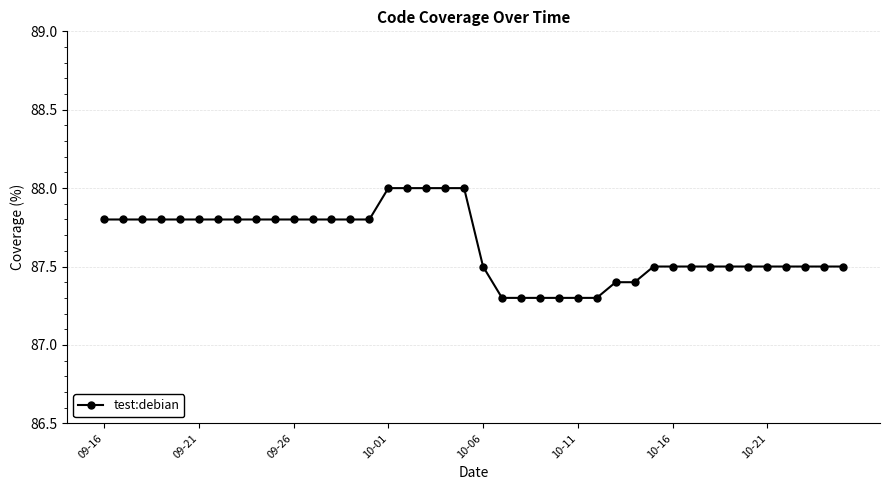

How many series are shown in this chart?

1